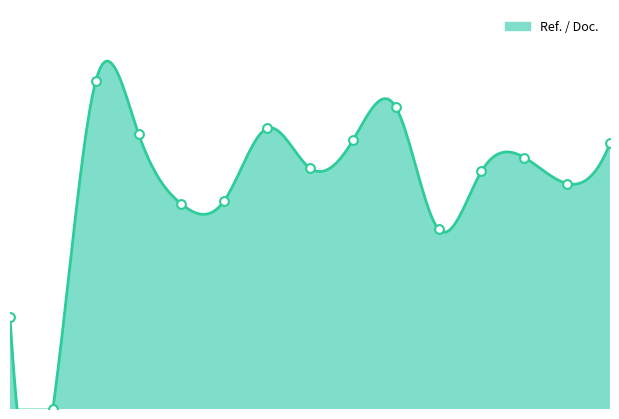

Approximately how many times larger is the value at 15 compared to 8?

1.1